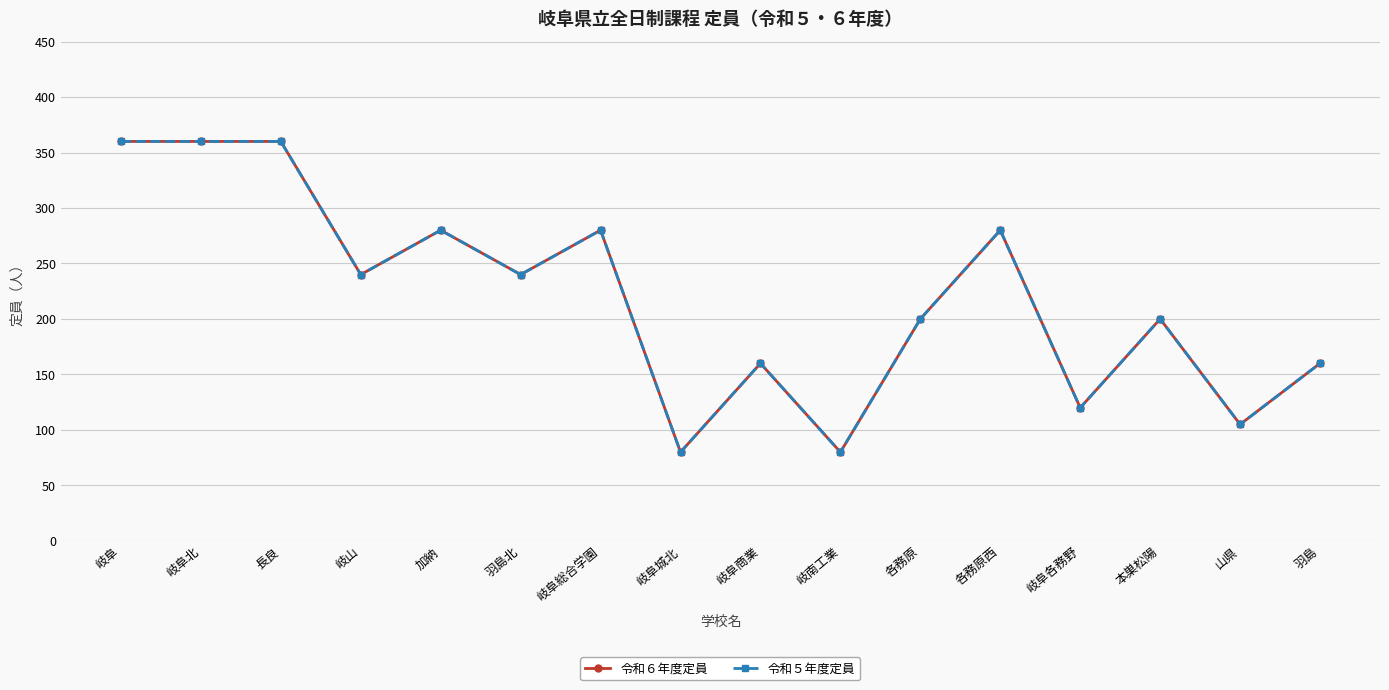

In 令和５年度定員, how many points are higher than both neighbors (excluding endpoints)?

5